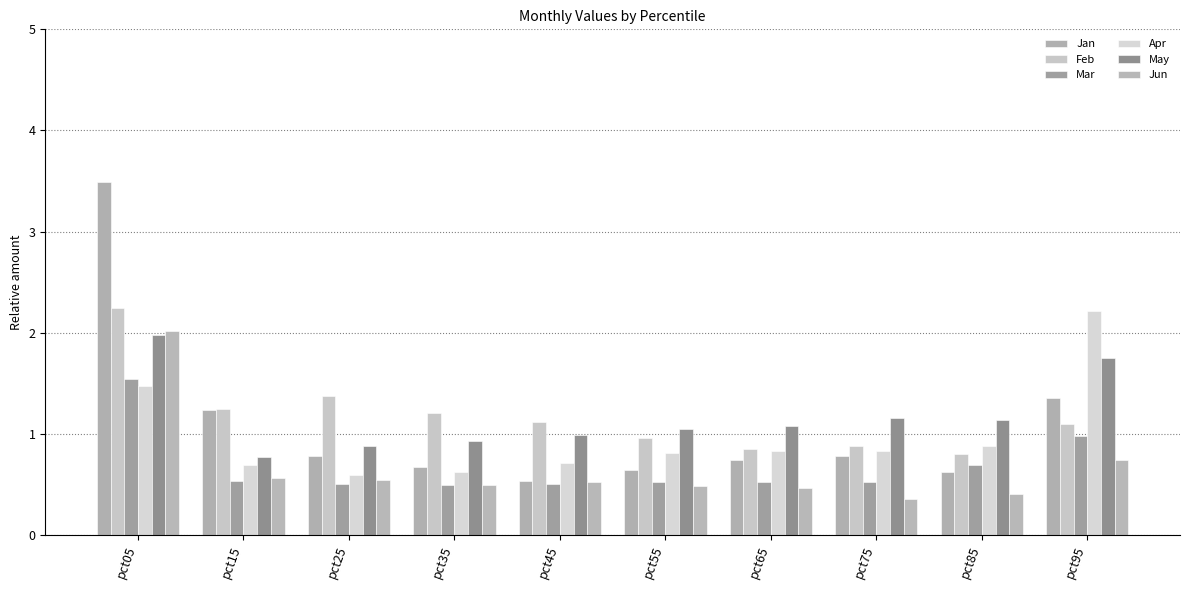

What is the difference between the maximum and minimum values in the Mar series?

1.0